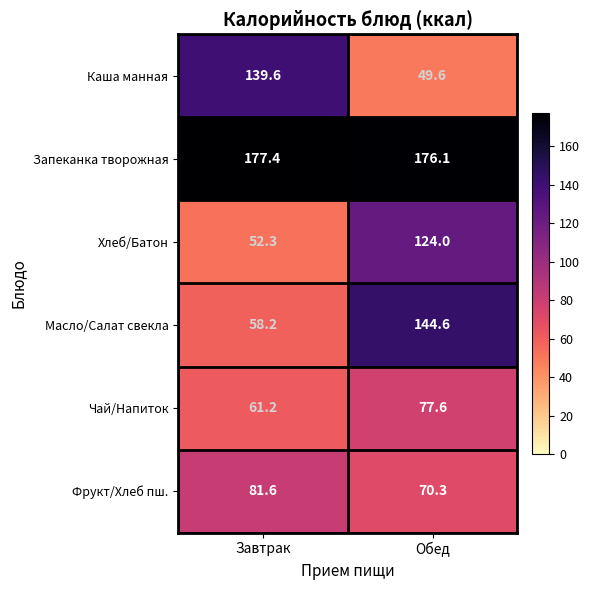

What is the spread (max minus min) of values at Завтрак?

125.1